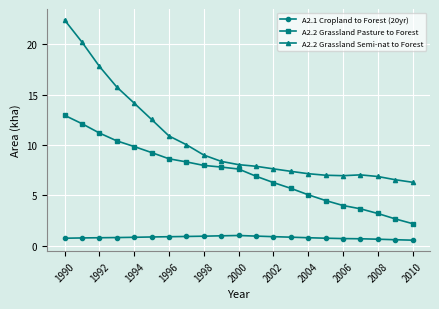

Which series has the widest spread of values?

A2.2 Grassland Semi-nat to Forest